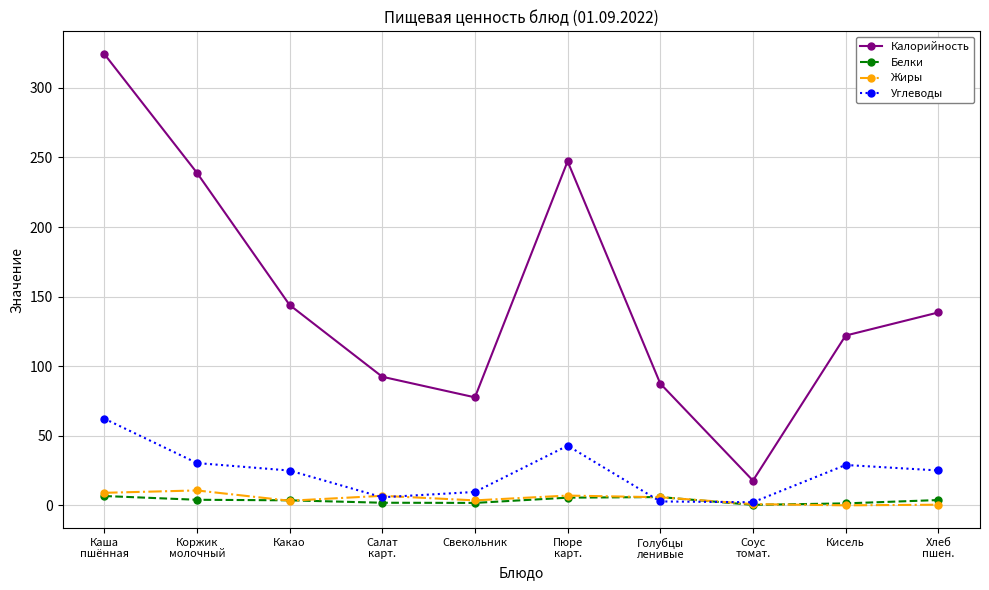

How many interior local valleys does the Углеводы series have?

2